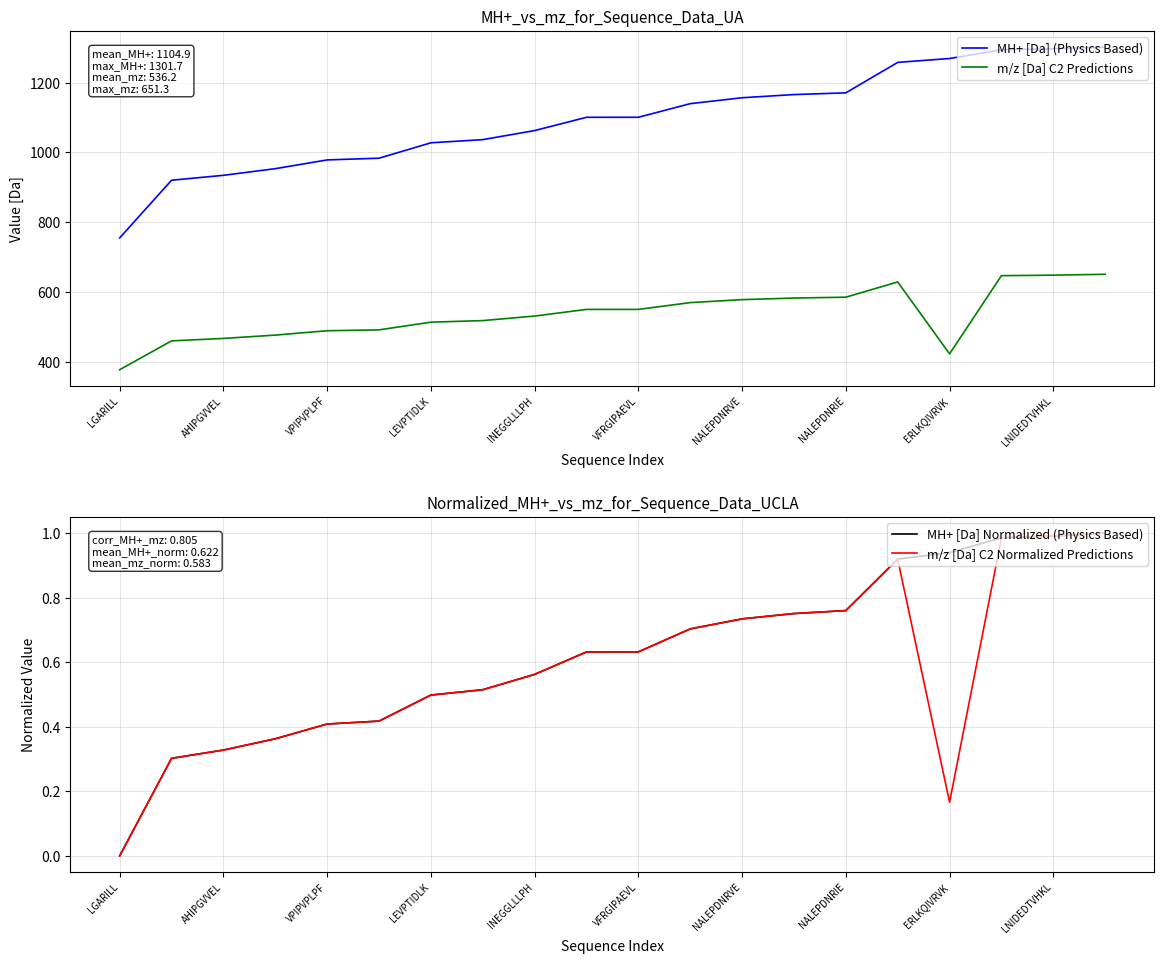

What is the highest value of the m/z [Da] C2 Normalized Predictions series?

1.0